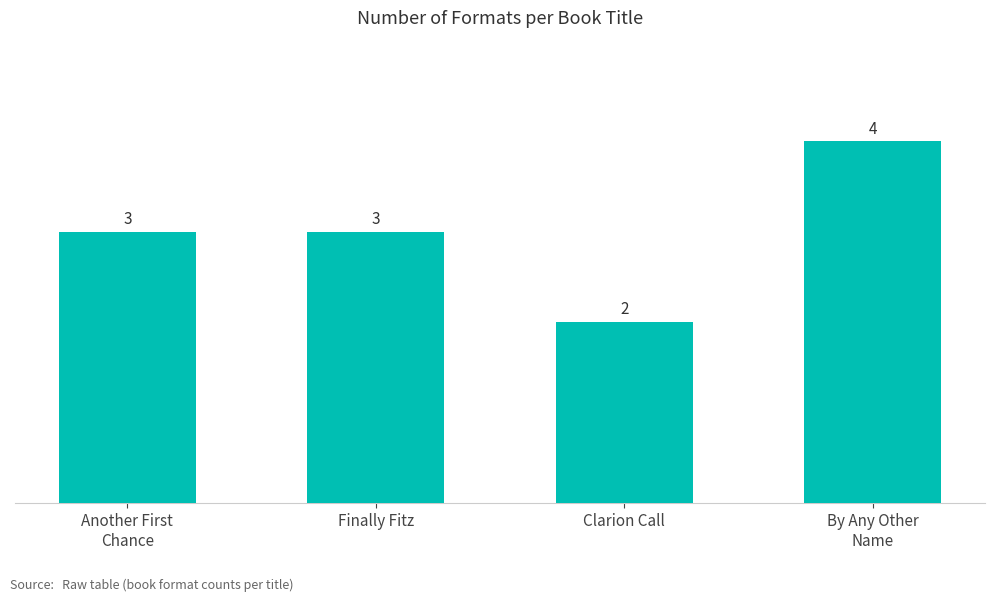

The chart shows a value of 1 at Clarion Call. True or false?

False